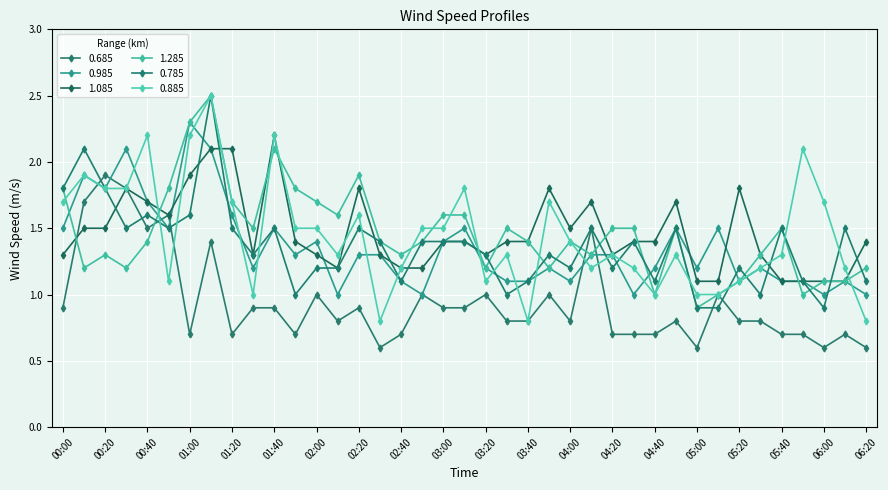

True or false: 0.885 has more than 1 points higher than both neighbors.

True